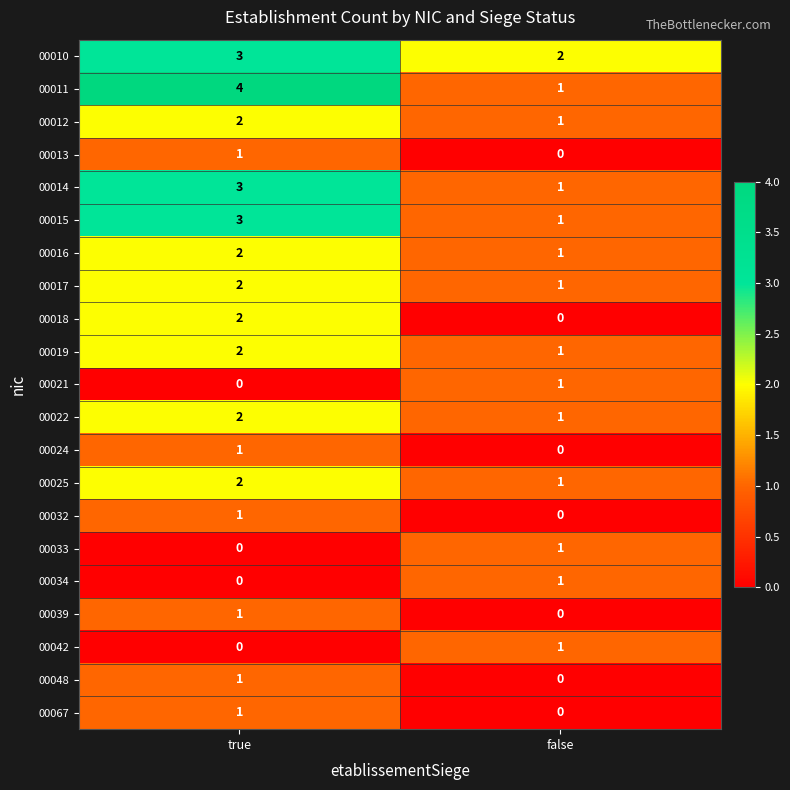

List the labels in order of 00025 value, largest first.

true, false